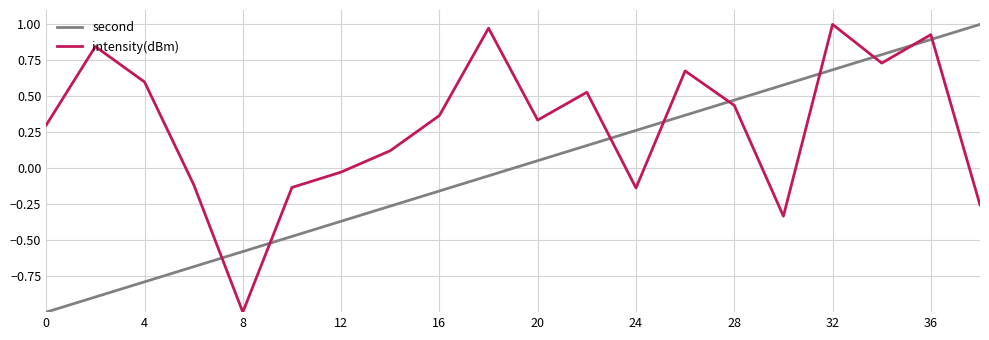

Does the chart have visible grid lines?

Yes